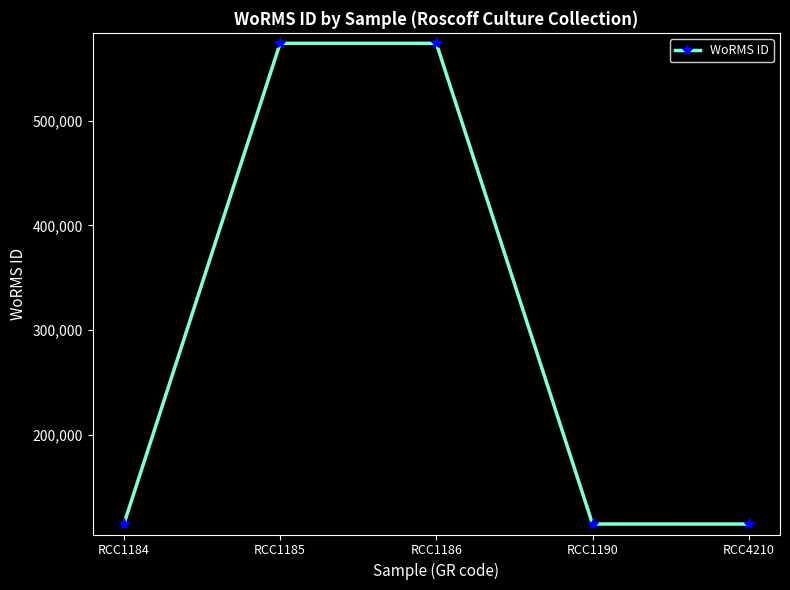

How many series are shown in this chart?

1